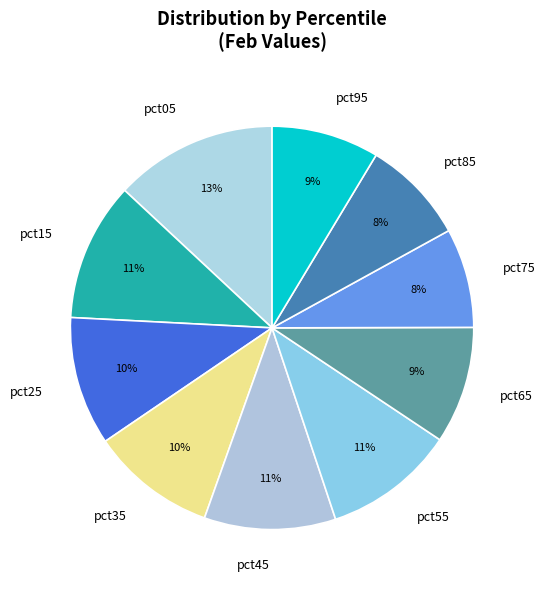

How many segments does this pie chart have?

10